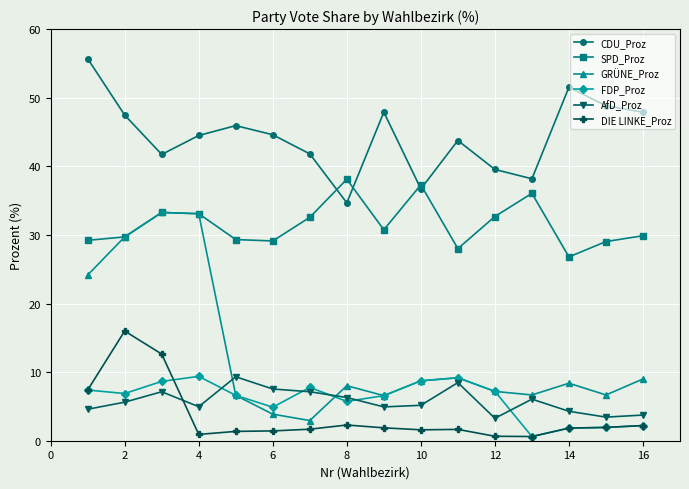

Which series has the largest range (max minus min)?

GRÜNE_Proz